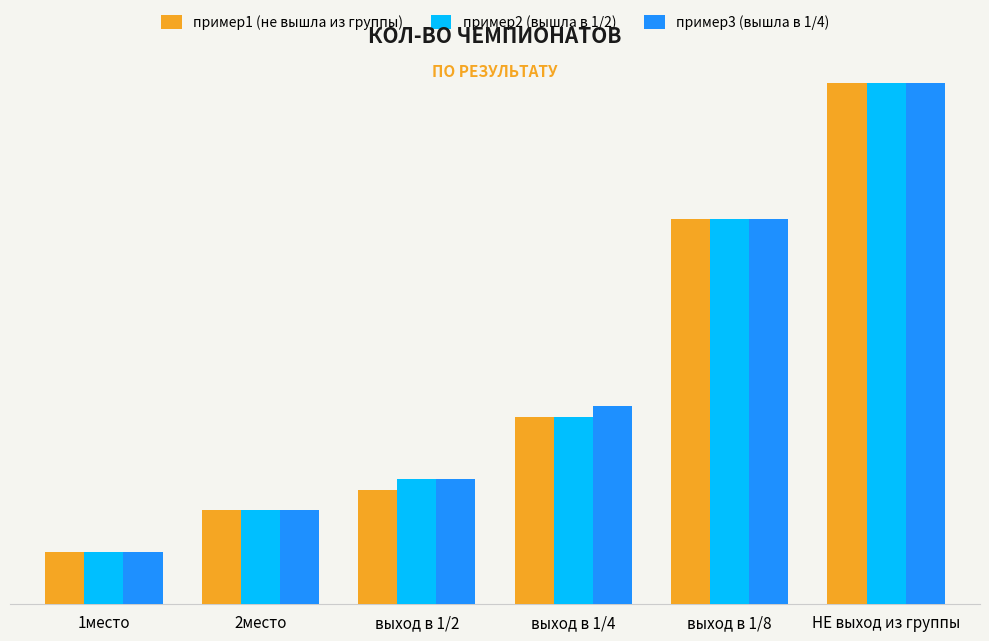

The пример1 (не вышла из группы) series shows 18 at выход в 1/4. True or false?

True